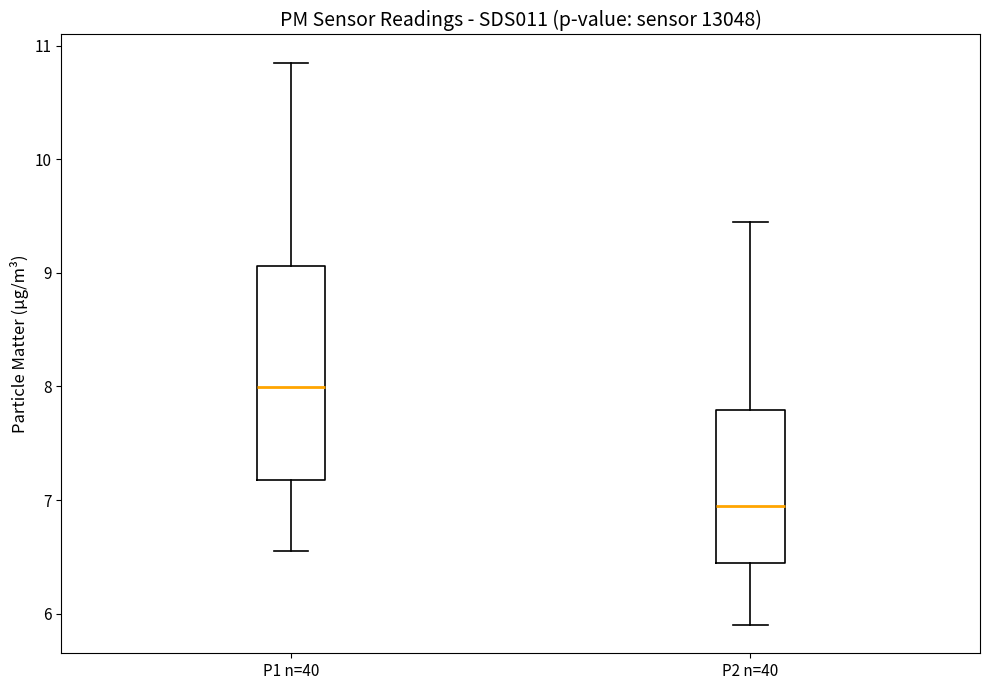

Reading left to right, read every box against the y-axis: the position of its median line, the range the box covers, and the ends of its whiskers. The values are not printed on the chart, so give them approximately, as read against the axis.

P1 n=40: median 8.0, box 7.2 to 9.1, whiskers 6.6 to 10.9
P2 n=40: median 7.0, box 6.4 to 7.8, whiskers 5.9 to 9.5